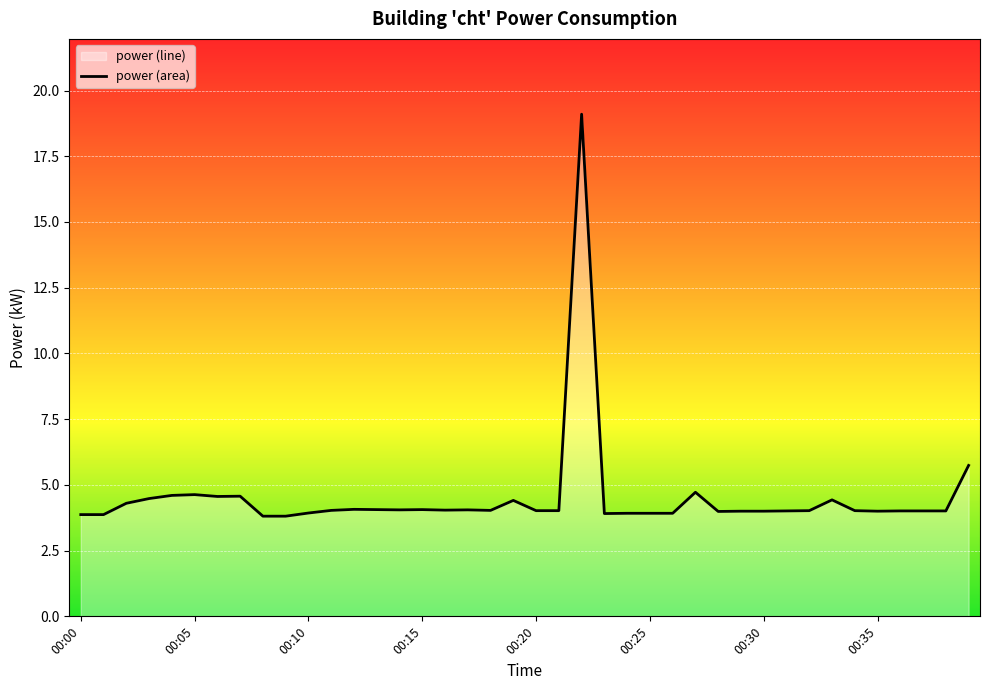

What is the difference between the maximum and minimum values?

15.3